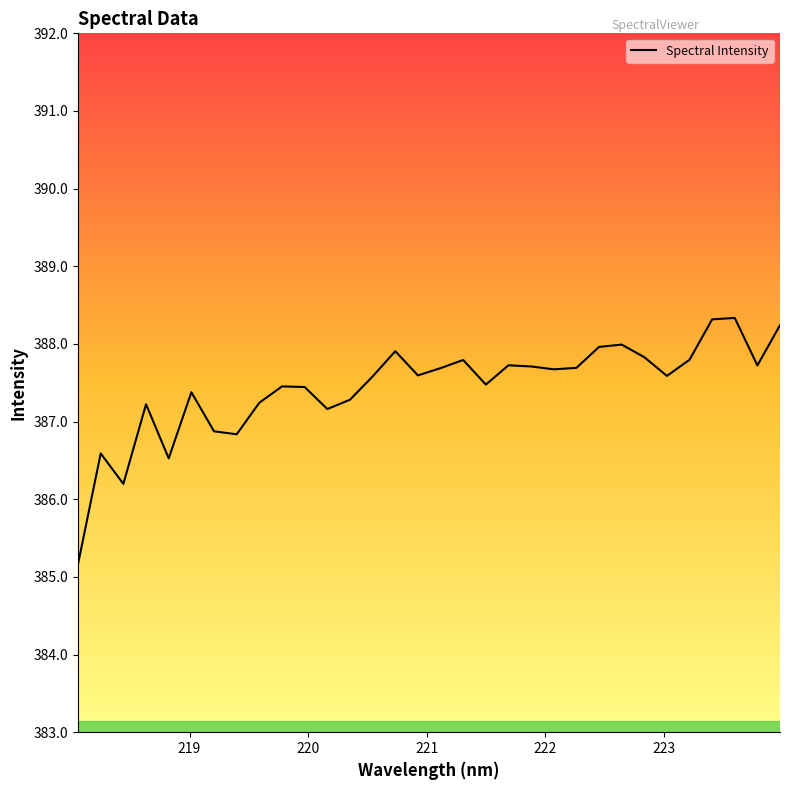

What is the minimum value shown in the chart?

385.2